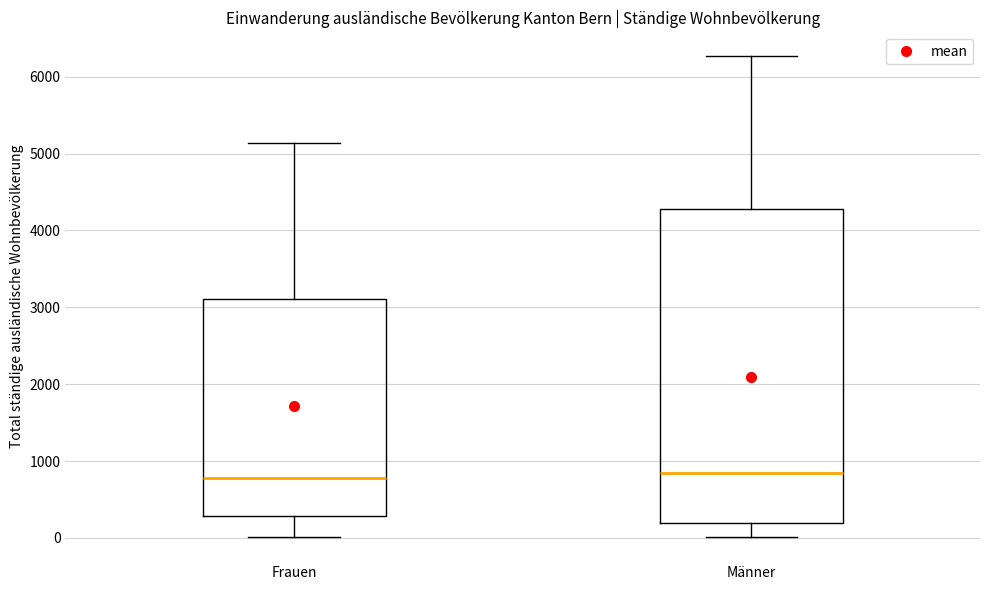

Where does the lower whisker of the box for Männer end on the y-axis? The values are not printed on the chart, so give them approximately, as read against the axis.

0